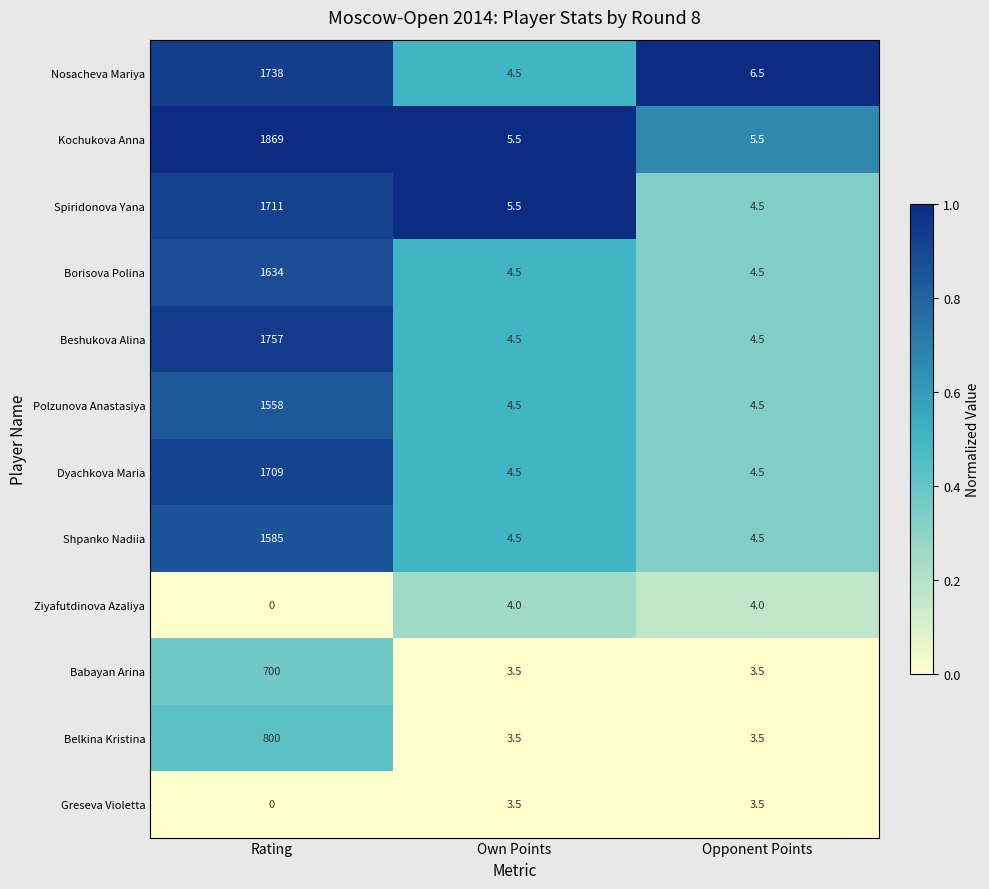

What value does the Dyachkova Maria series have at Opponent Points?

4.5